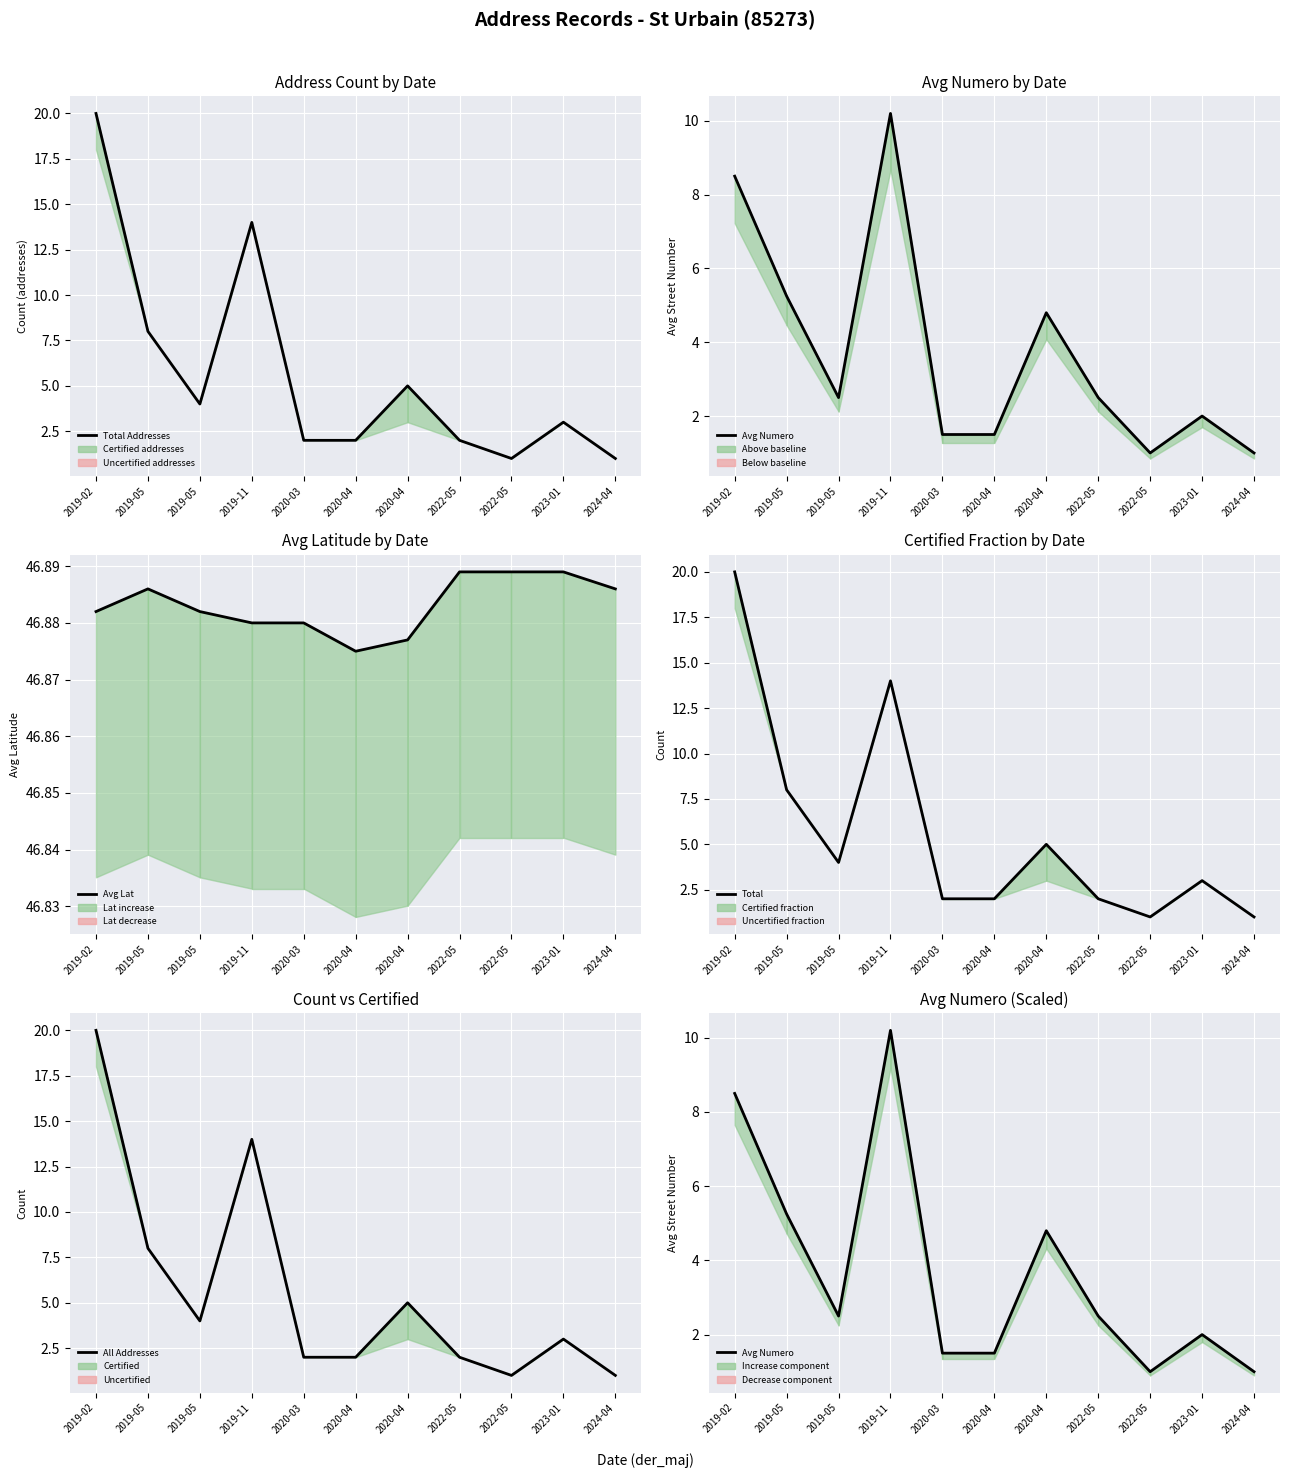

What is the difference between the maximum and second lowest values in the Total Addresses series?

19.0